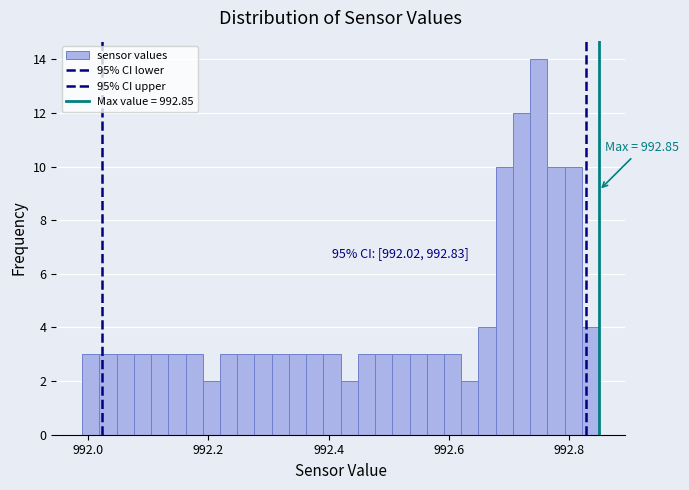

Read against the x-axis, roughly where is the centre of the tallest bar?

992.74